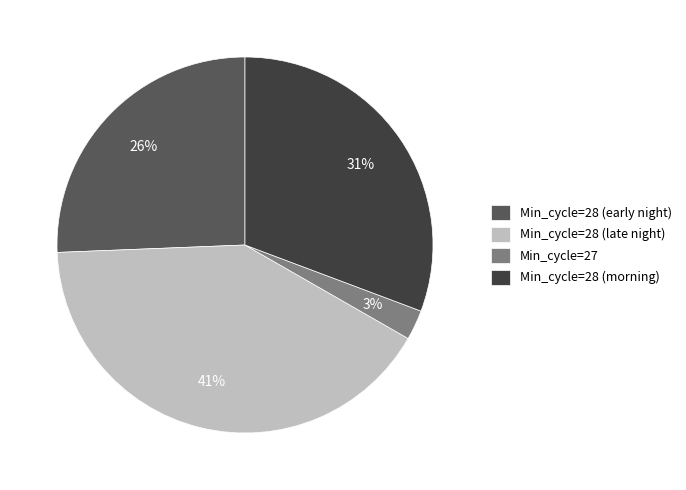

Is it true that Min_cycle=28 (early night) is 17% of the pie?

False